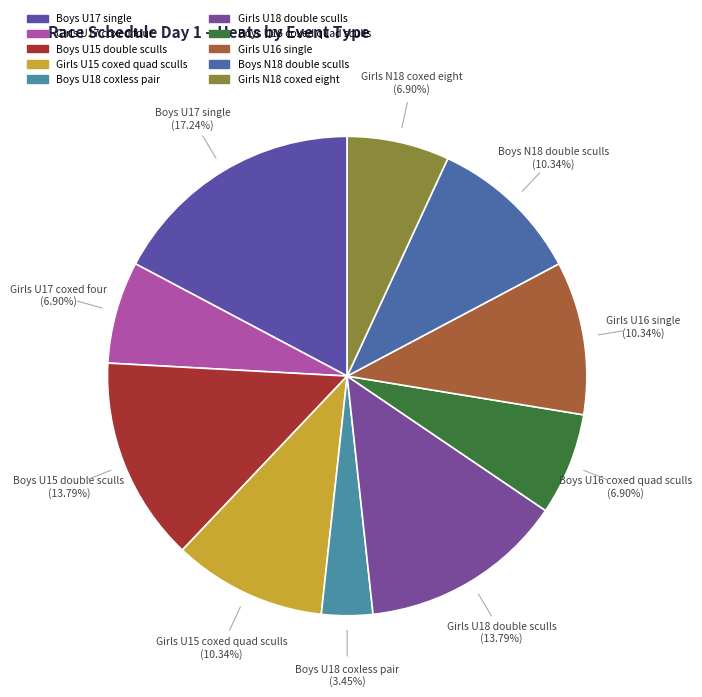

Is there any slice that represents more than half of the pie?

No